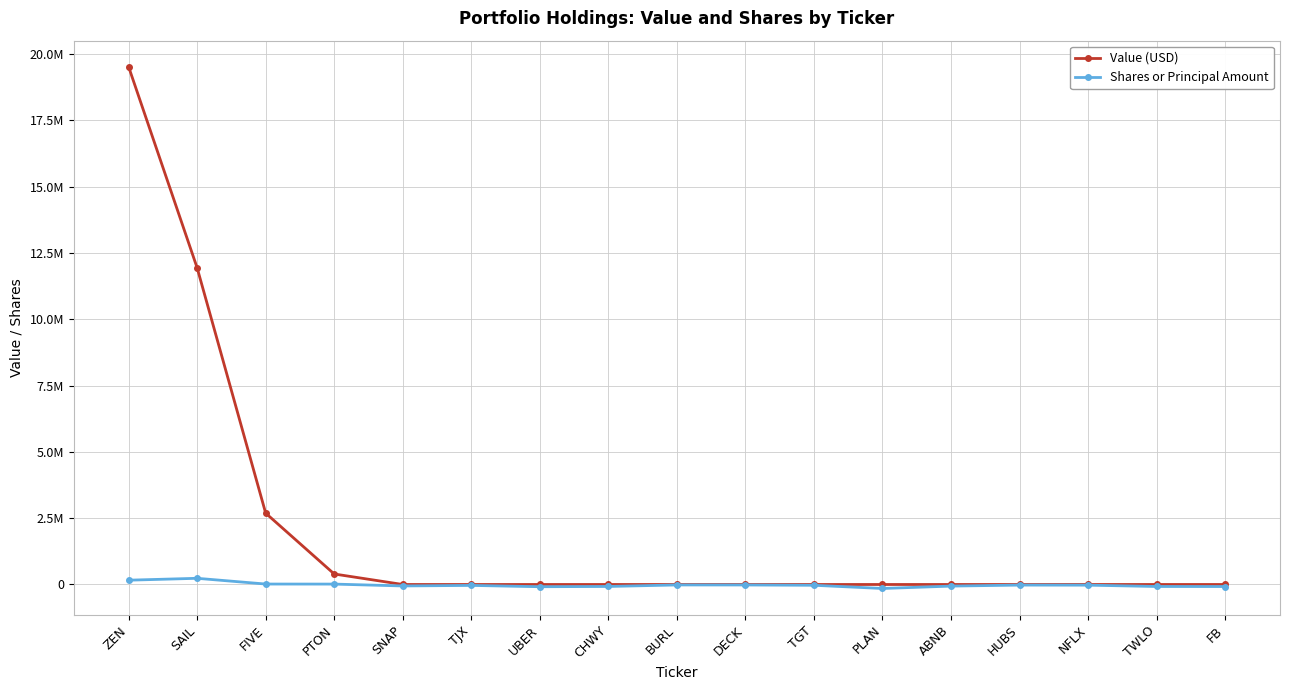

True or false: Shares or Principal Amount has a value of -75181 at TWLO.

True